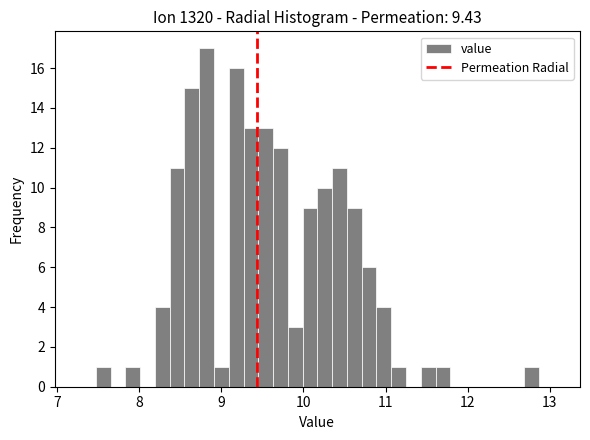

Around what value on the x-axis is the tallest bar? Give the approximate position of its centre, as read against the axis.

8.8